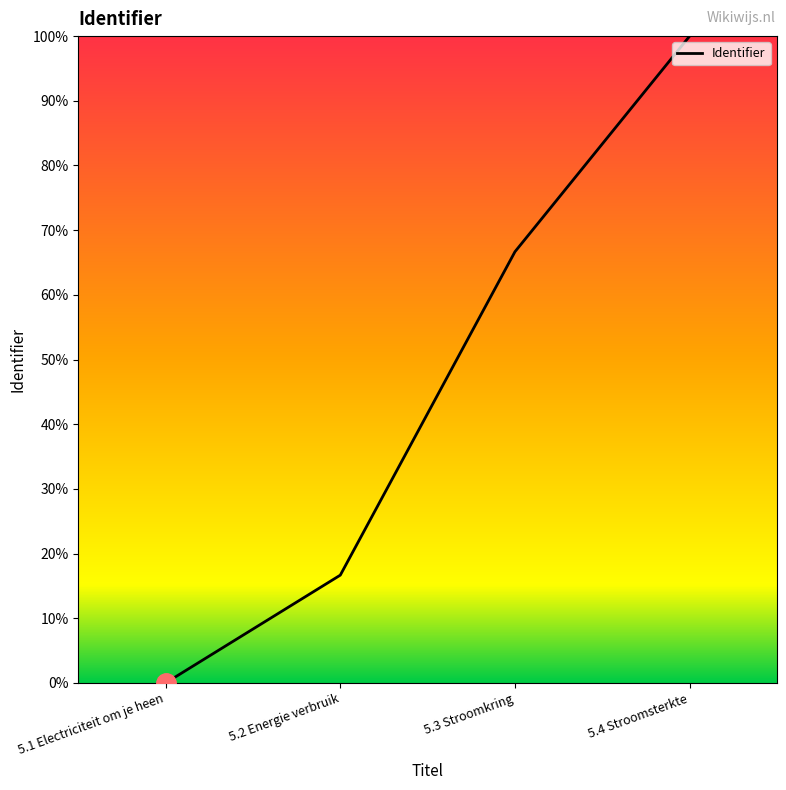

How many categories are shown in the chart?

4